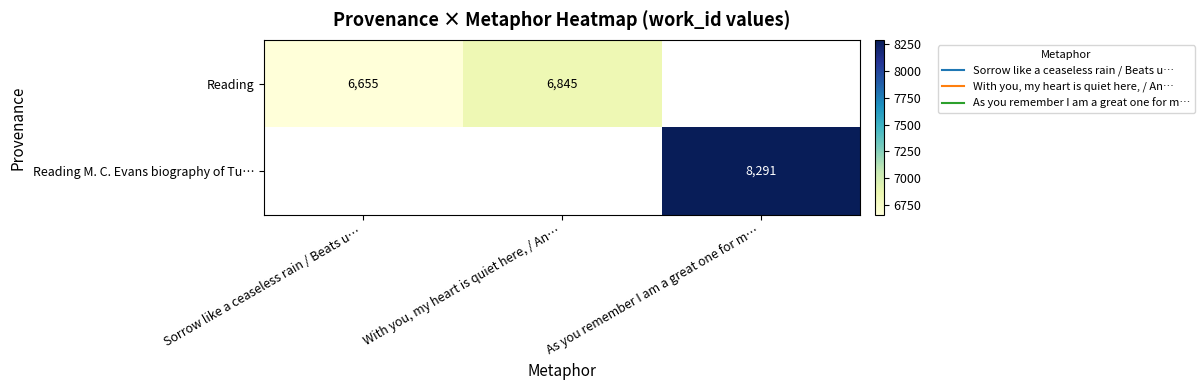

List the series in order of their peak value, lowest first.

Reading, Reading M. C. Evans biography of Tu…